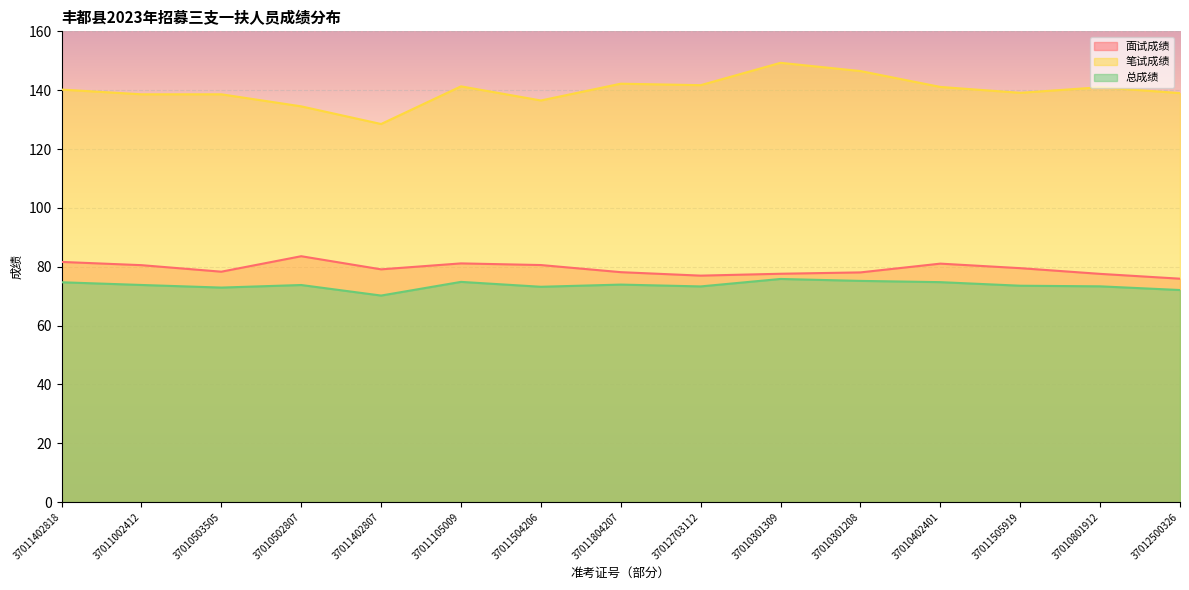

What are all the series names shown in the legend?

面试成绩, 笔试成绩, 总成绩